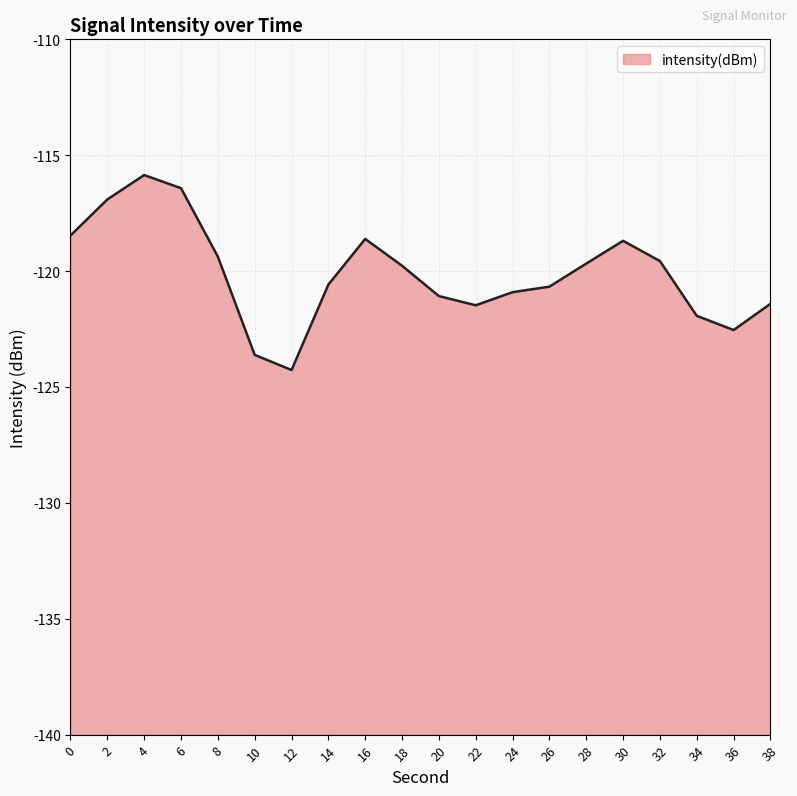

True or false: the data shows -29.7 at 4.

False